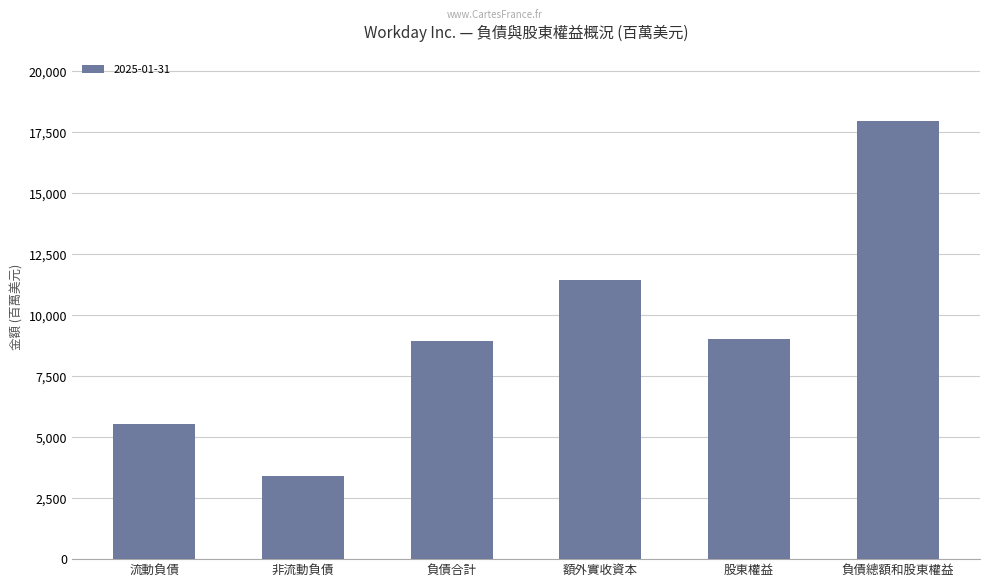

How many data points does each series have?

6